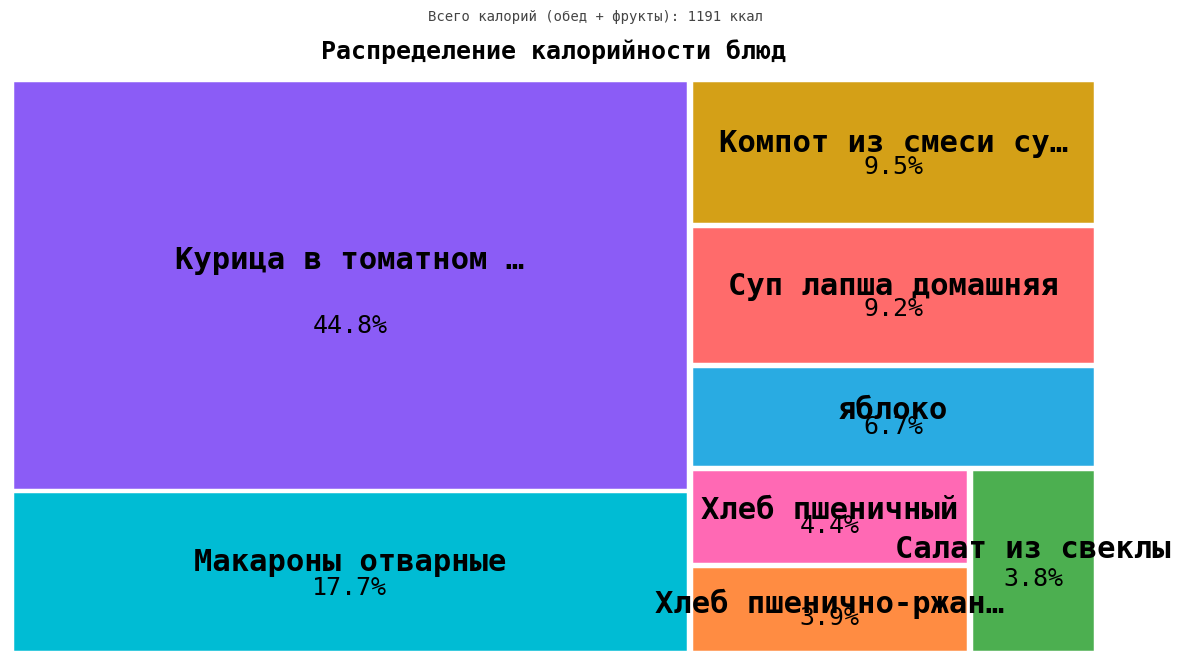

Which slice is the smallest?

Салат из свеклы